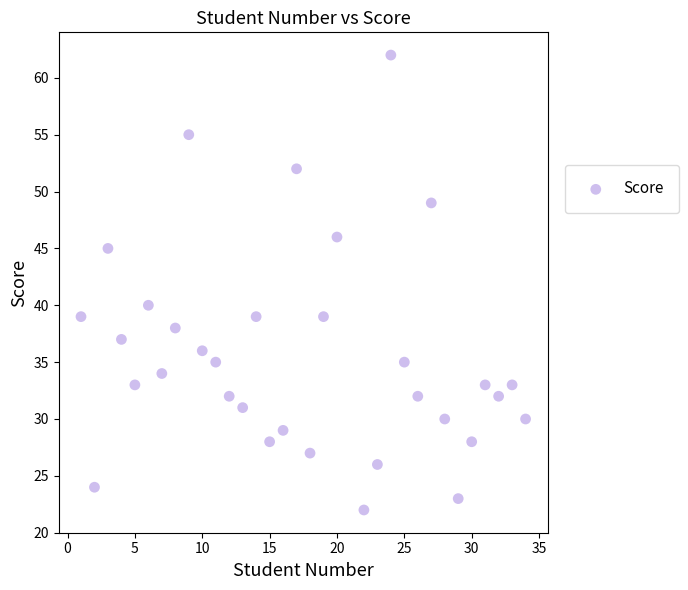

What is the range of Y values (max minus min)?

40